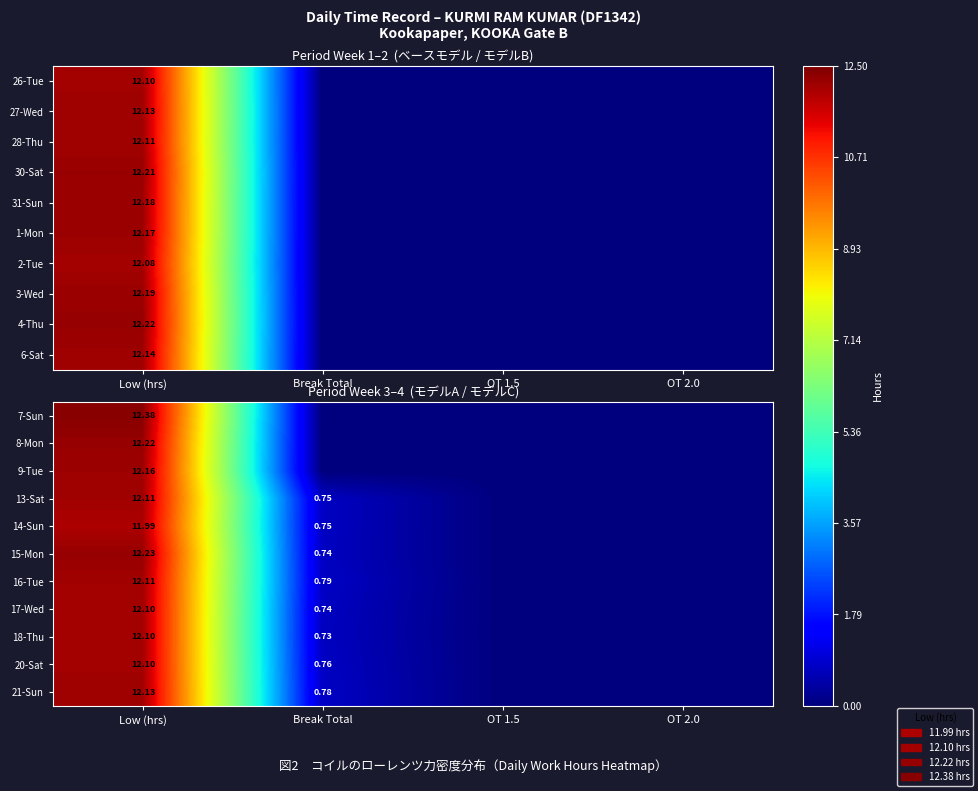

What is the difference between the highest and lowest values at Low (hrs)?

0.4